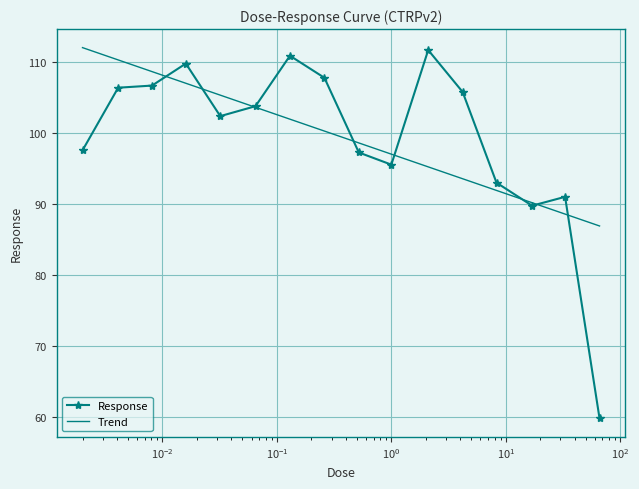

True or false: the data has more than 2 interior local peaks.

True